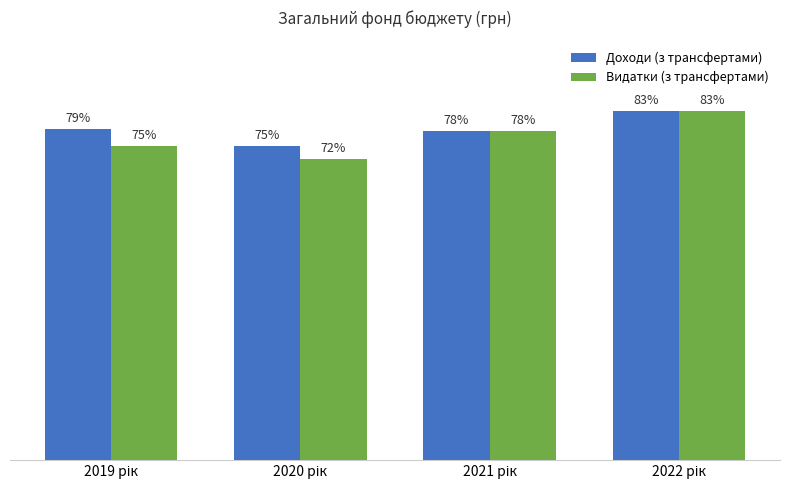

The value of Видатки (з трансфертами) at 2020 рік is 17694975. True or false?

False